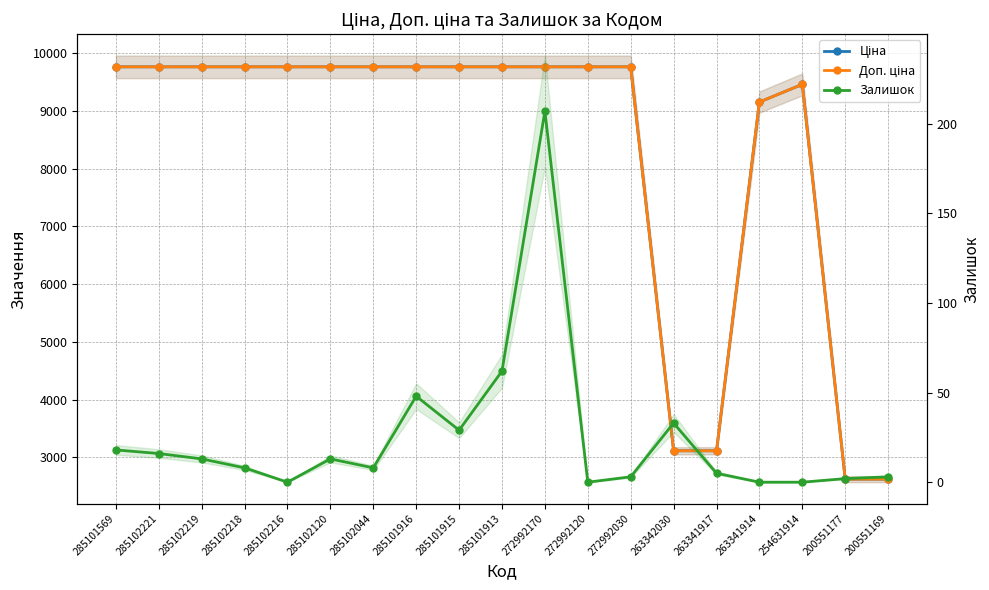

Rank the series by their maximum value, from highest to lowest.

Ціна, Доп. ціна, Залишок